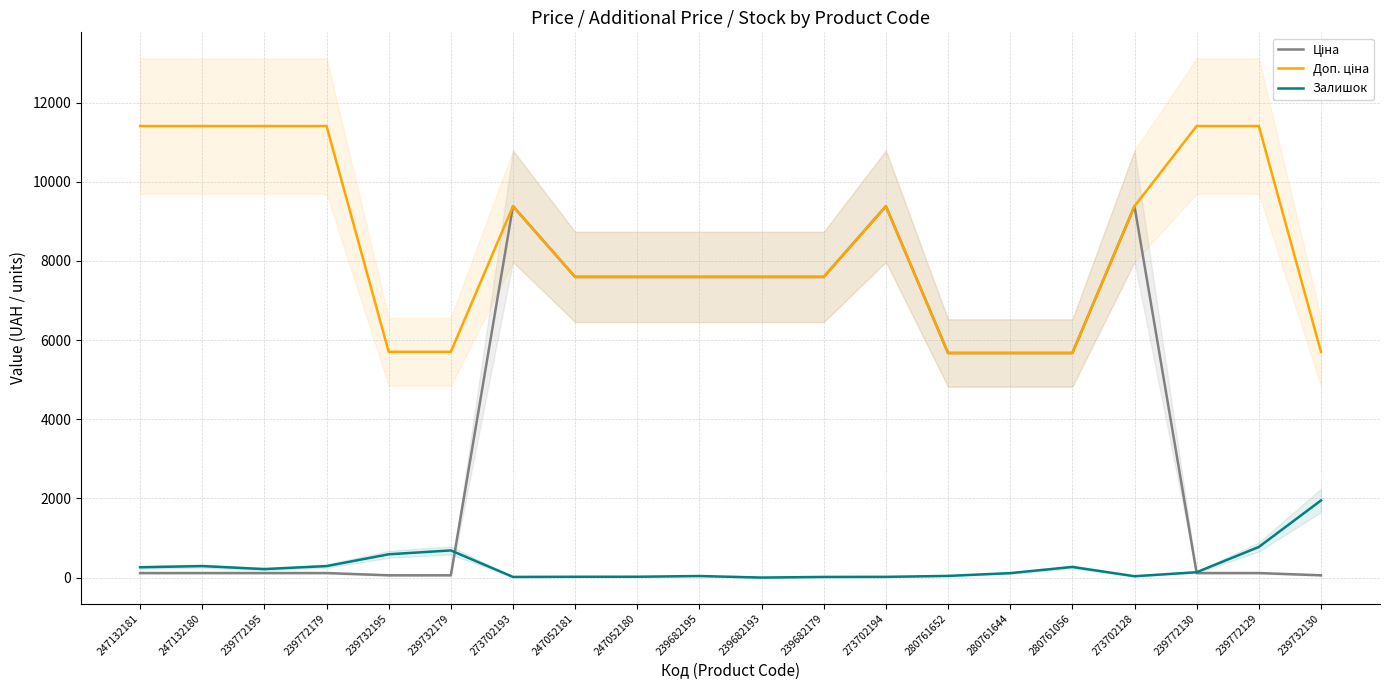

At how many categories does at least one series exceed 3108?

20